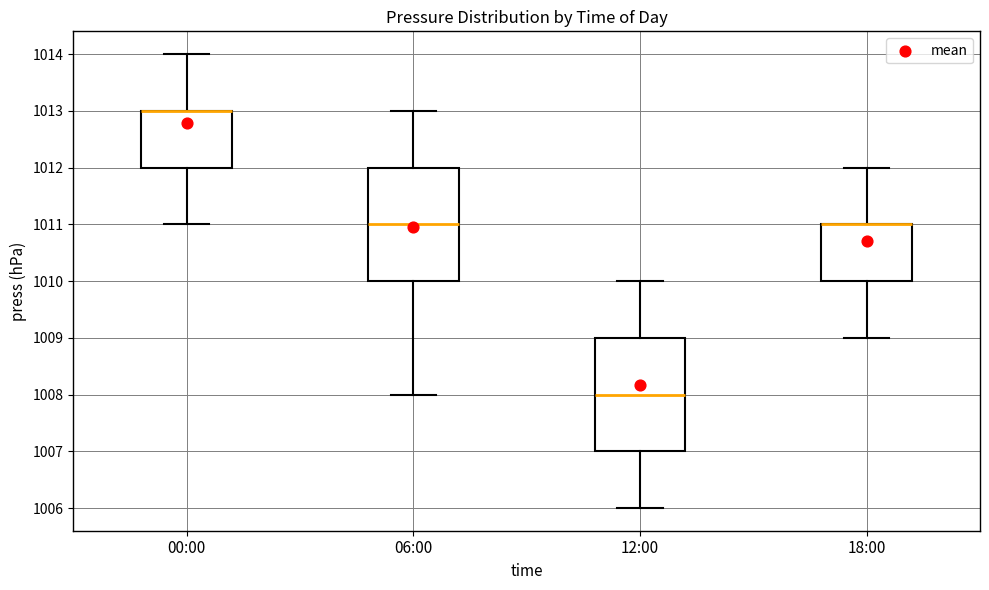

Reading left to right, read every box against the y-axis: the position of its median line, the range the box covers, and the ends of its whiskers. The values are not printed on the chart, so give them approximately, as read against the axis.

00:00: median 1013 (drawn on the box's upper edge), box 1012 to 1013, whiskers 1011 to 1014
06:00: median 1011, box 1010 to 1012, whiskers 1008 to 1013
12:00: median 1008, box 1007 to 1009, whiskers 1006 to 1010
18:00: median 1011 (drawn on the box's upper edge), box 1010 to 1011, whiskers 1009 to 1012